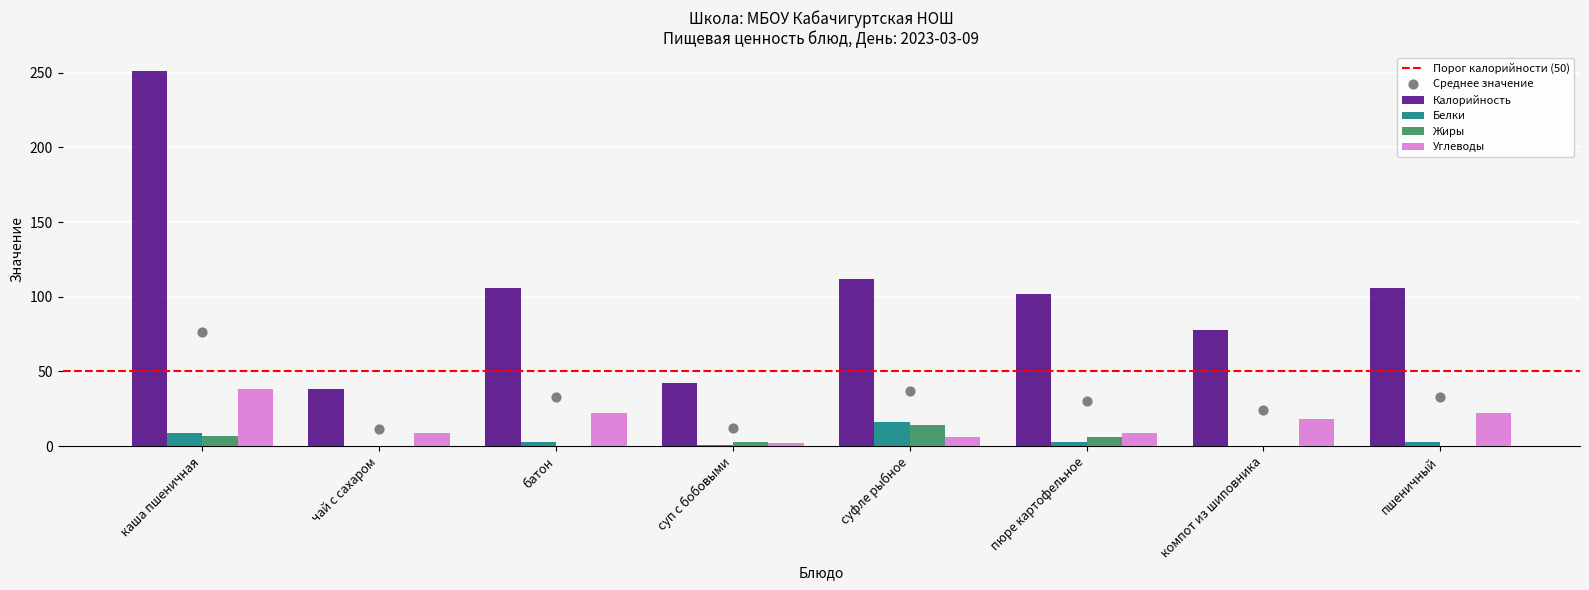

At which category is the sum across all series the highest?

каша пшеничная